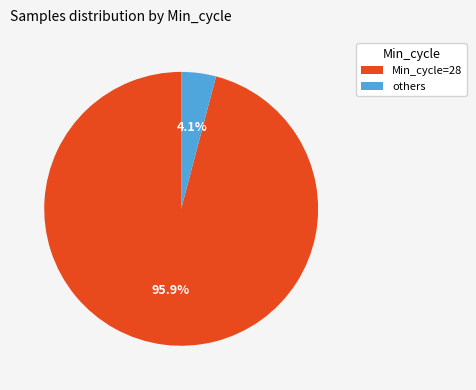

Which slice is the smallest?

others